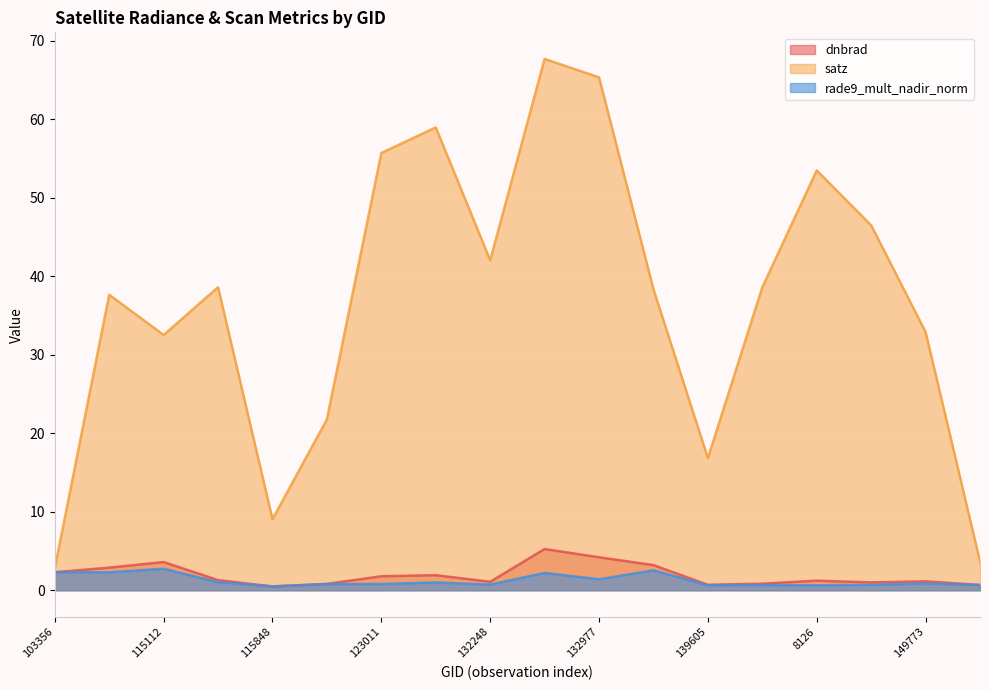

At which label is satz closest to 35?

149773